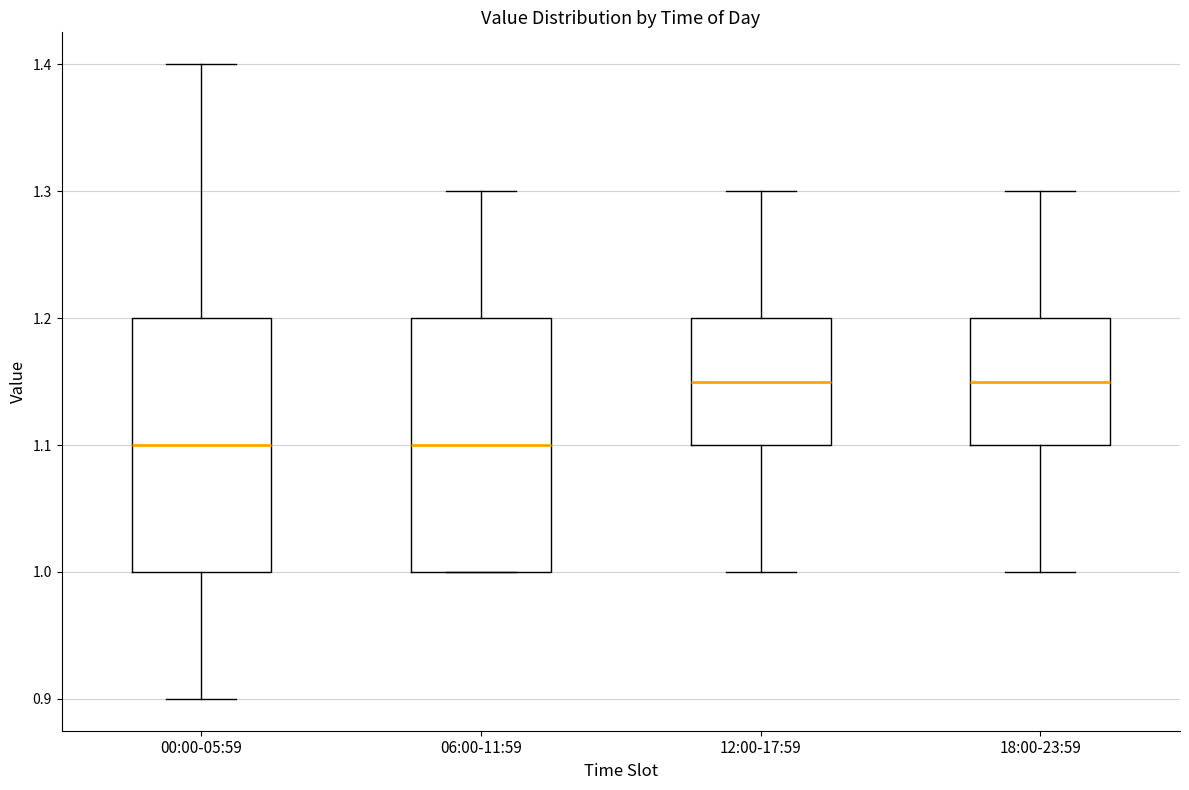

Reading left to right, read every box against the y-axis: the position of its median line, the range the box covers, and the ends of its whiskers. The values are not printed on the chart, so give them approximately, as read against the axis.

00:00-05:59: median 1.10, box 1.00 to 1.20, whiskers 0.90 to 1.40
06:00-11:59: median 1.10, box 1.00 to 1.20, whiskers 1.00 to 1.30
12:00-17:59: median 1.15, box 1.10 to 1.20, whiskers 1.00 to 1.30
18:00-23:59: median 1.15, box 1.10 to 1.20, whiskers 1.00 to 1.30